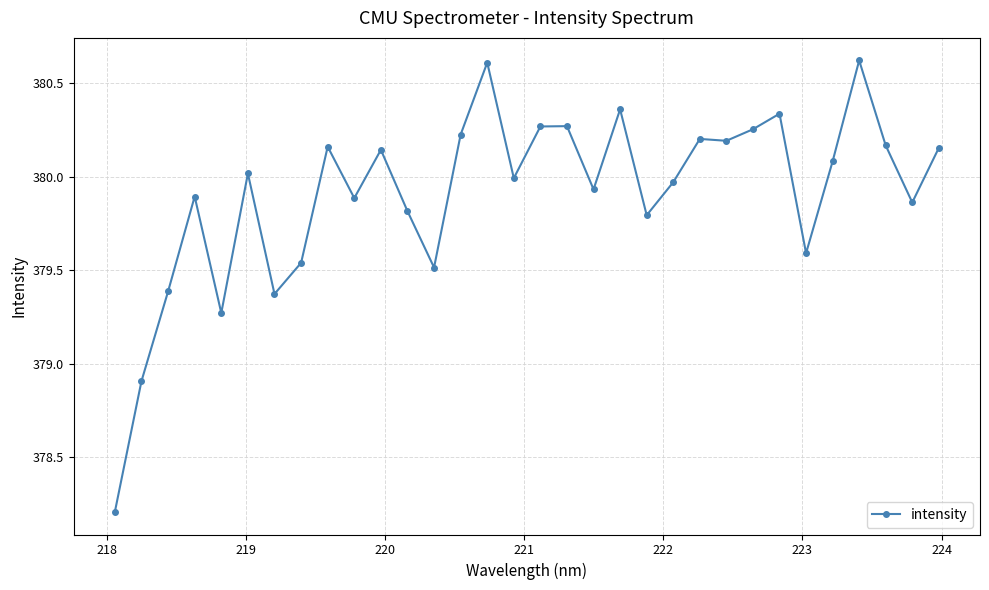

What is the minimum value shown in the chart?

378.2